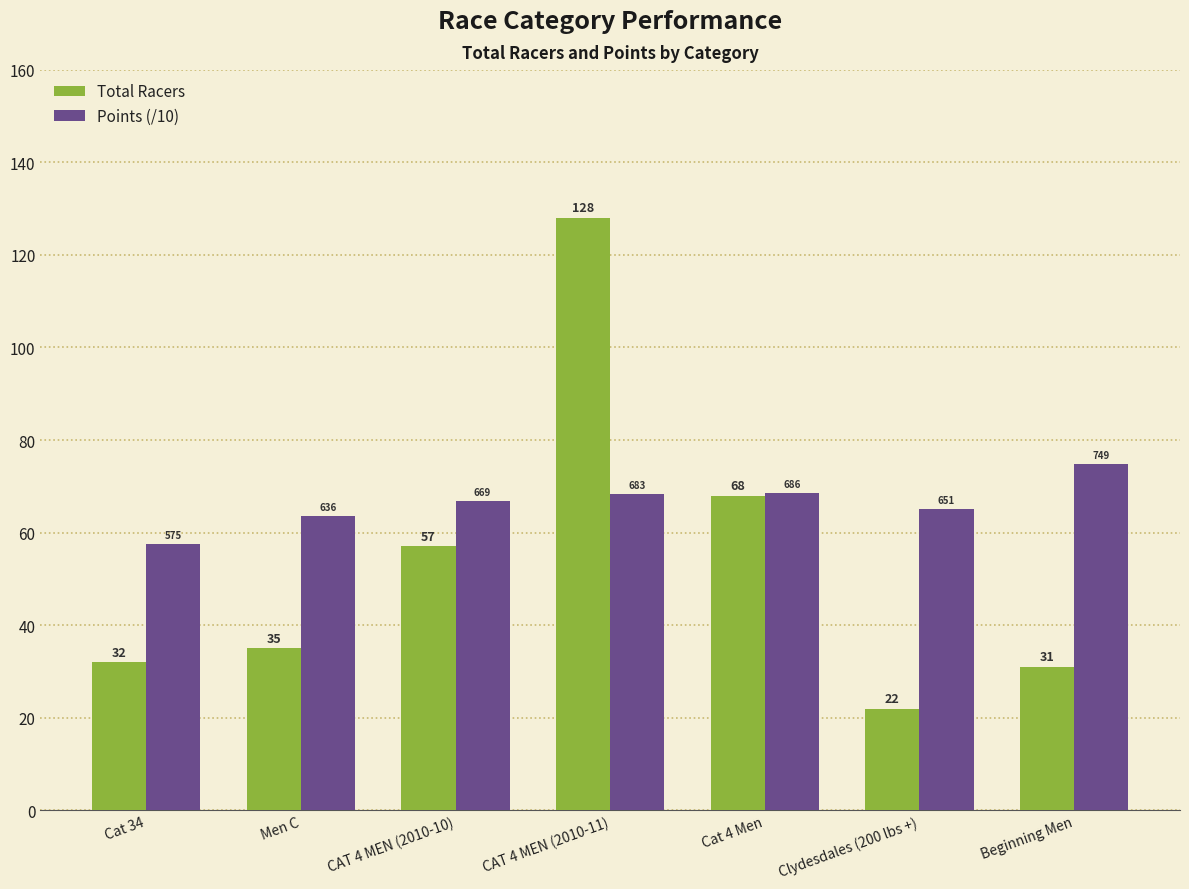

What is the approximate value of Total Racers at Beginning Men?

31.0